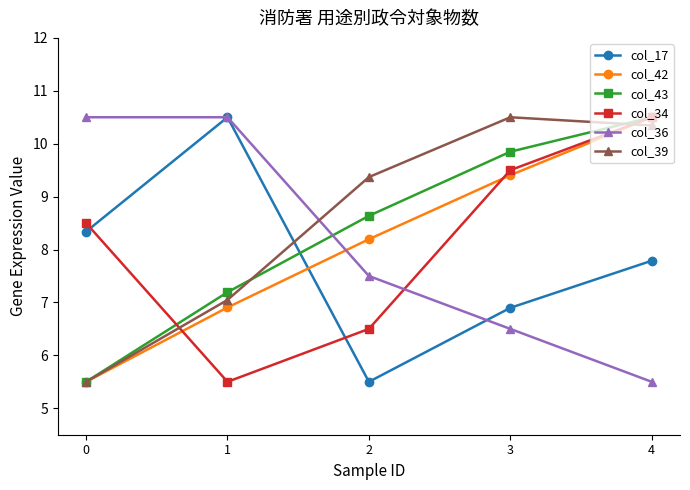

What are all the series names shown in the legend?

col_17, col_42, col_43, col_34, col_36, col_39